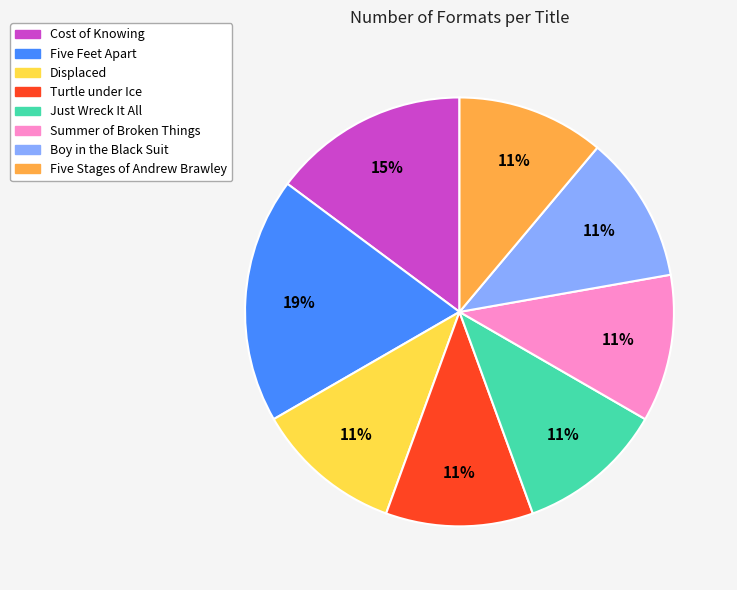

True or false: Turtle under Ice accounts for 11% of the total.

True